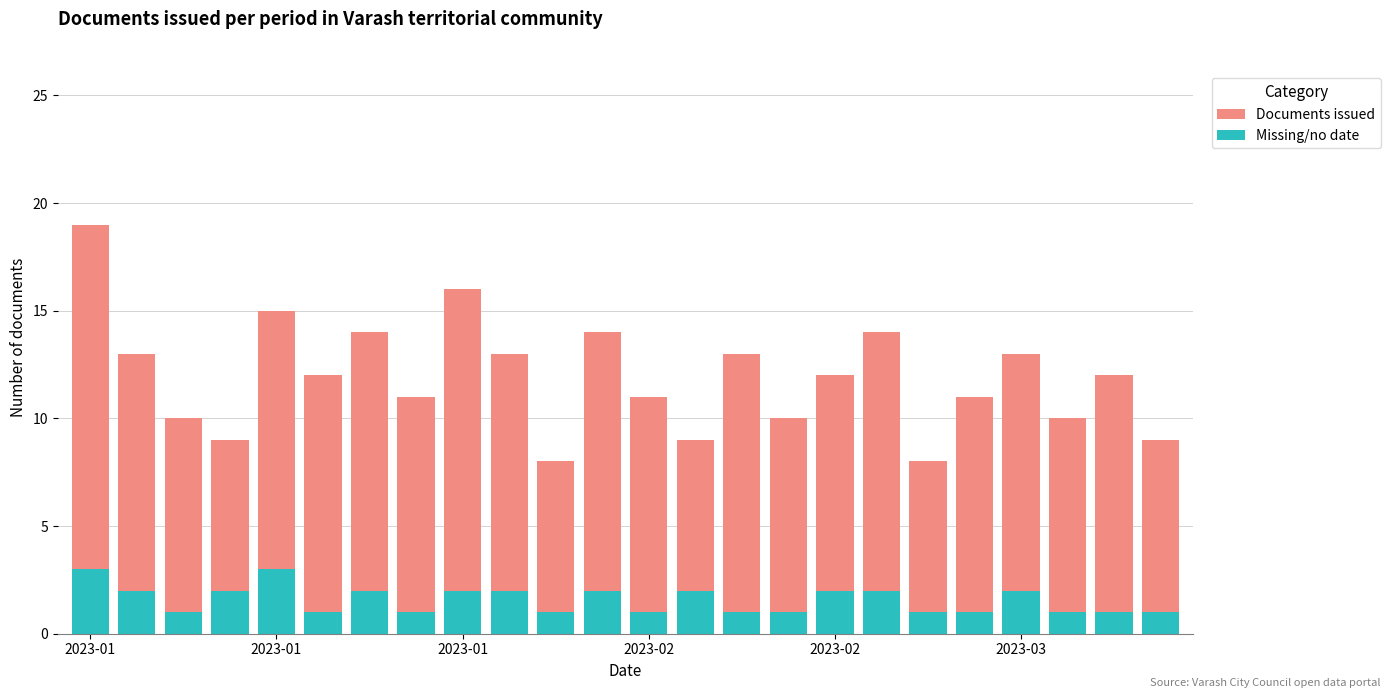

Count the number of data series in this chart.

2